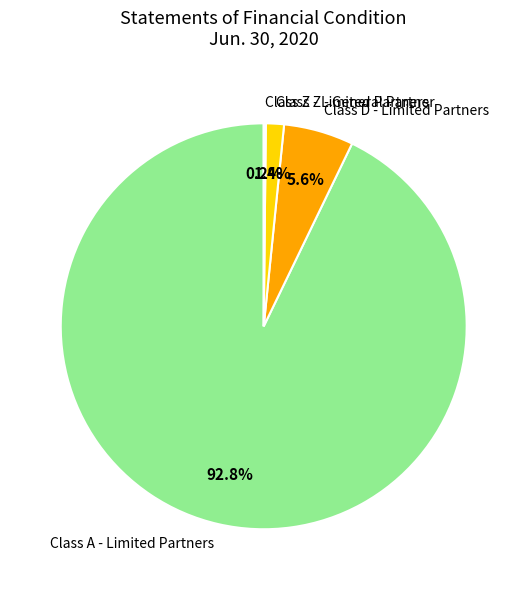

Is Class A - Limited Partners the majority of the pie?

Yes